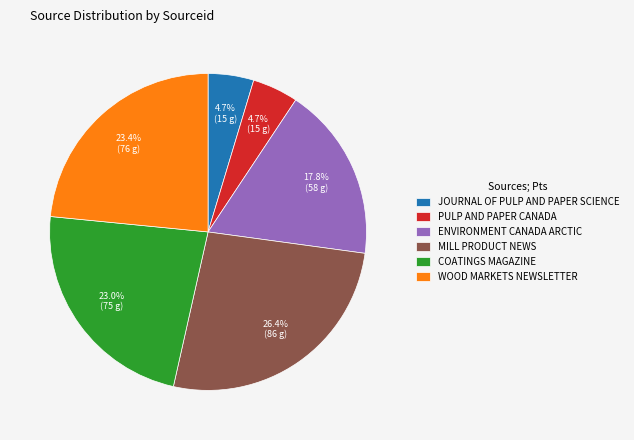

How many segments does this pie chart have?

6